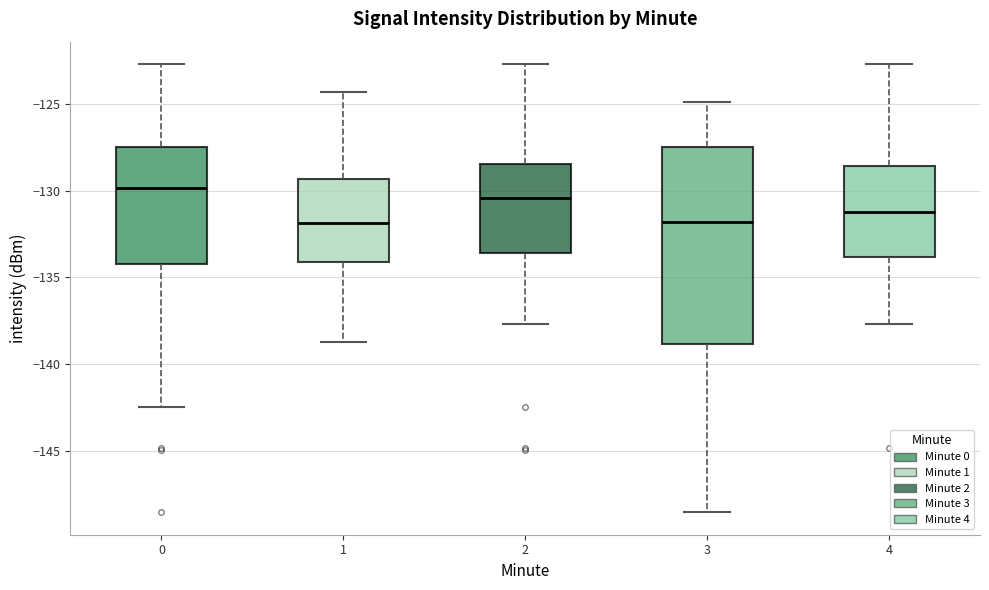

Where is the lower edge of the box at x = 1 on the y-axis? The values are not printed on the chart, so give them approximately, as read against the axis.

-134.0